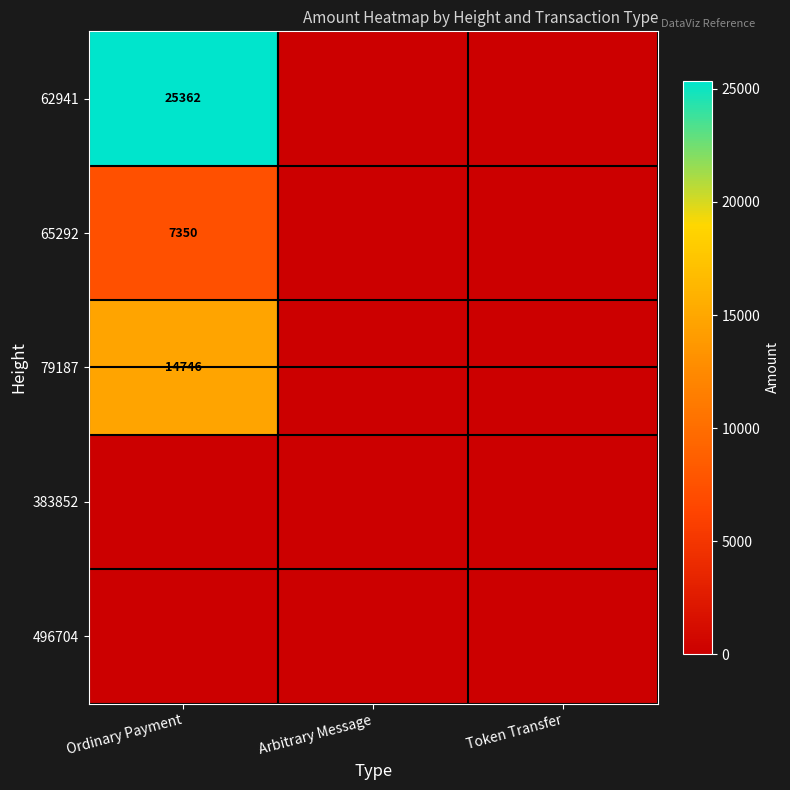

Is it true that 62941 equals 16637 at Ordinary Payment?

False